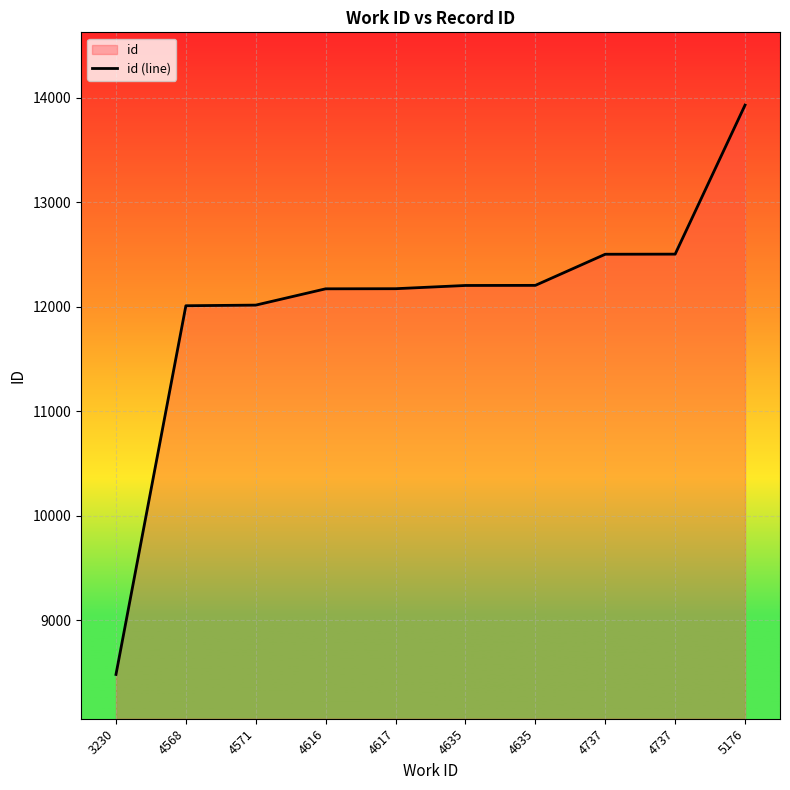

Which category has the lowest value across all series?

3230